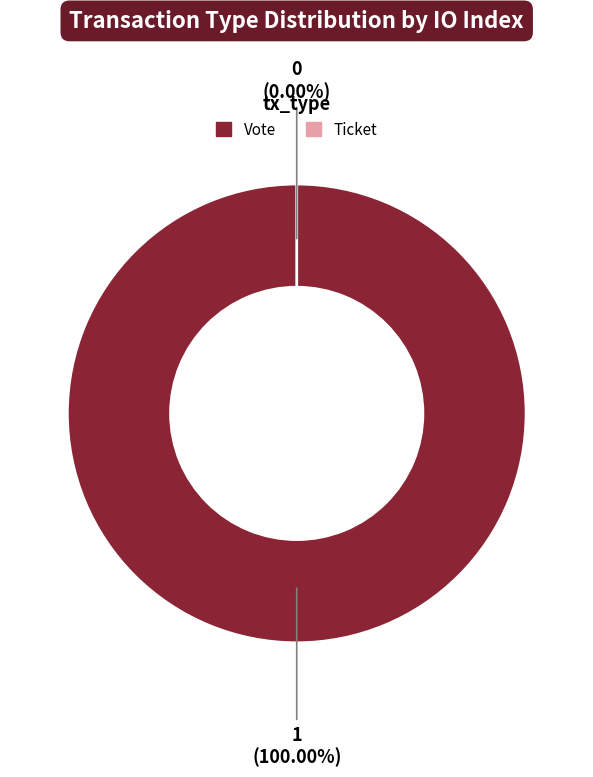

Rank the categories by value from highest to lowest.

Vote (io_index=1), Ticket (io_index=0)